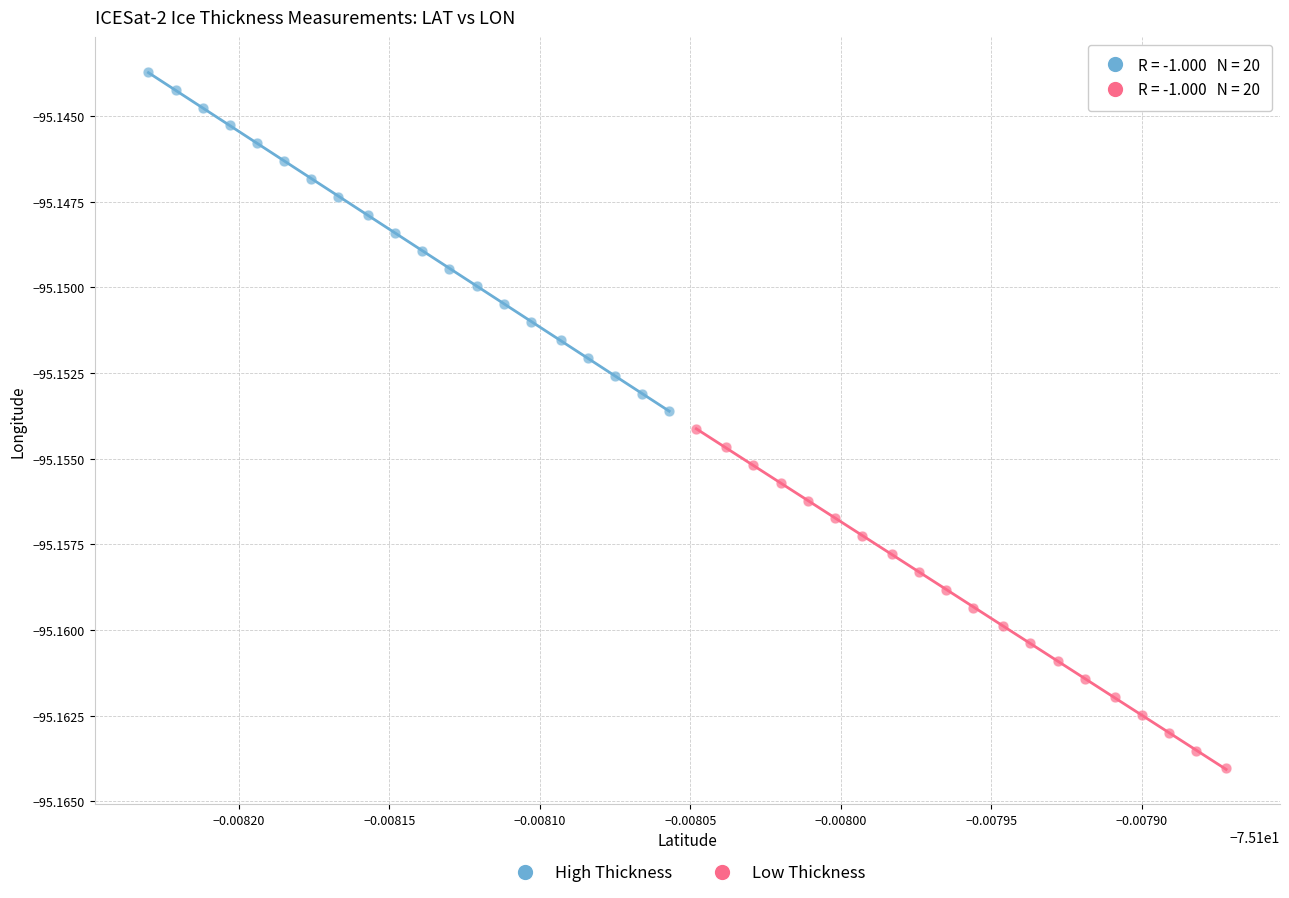

Which series contains the highest Y value?

High Thickness